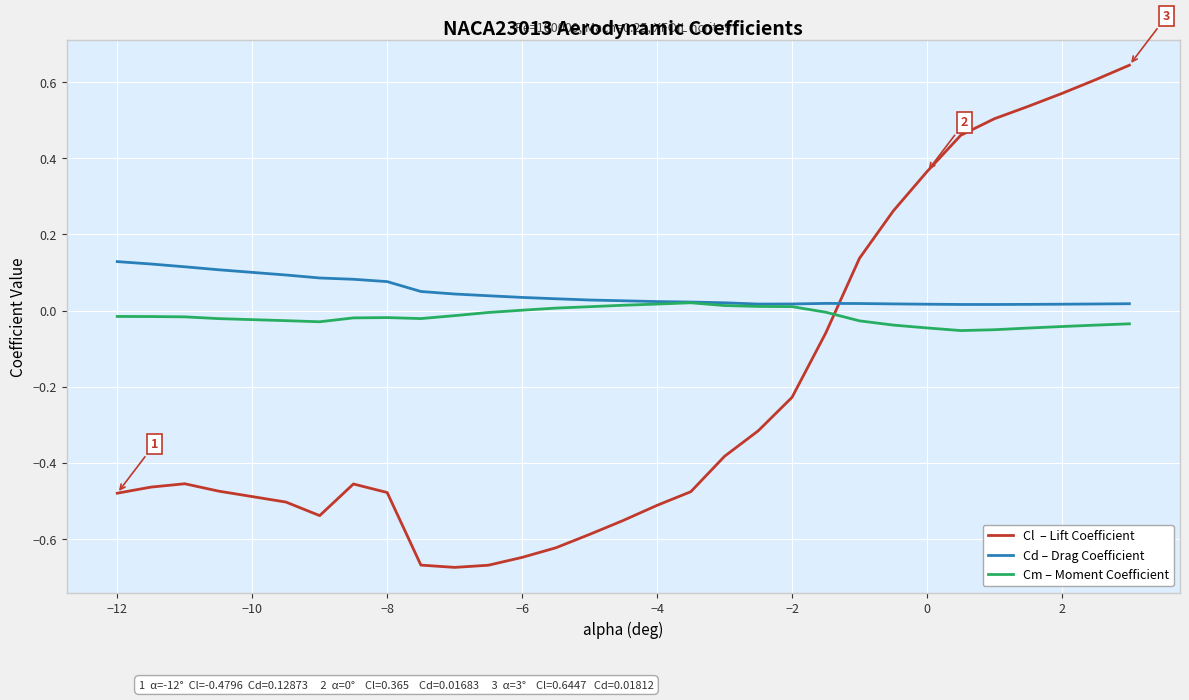

How many distinct data groups are displayed?

3